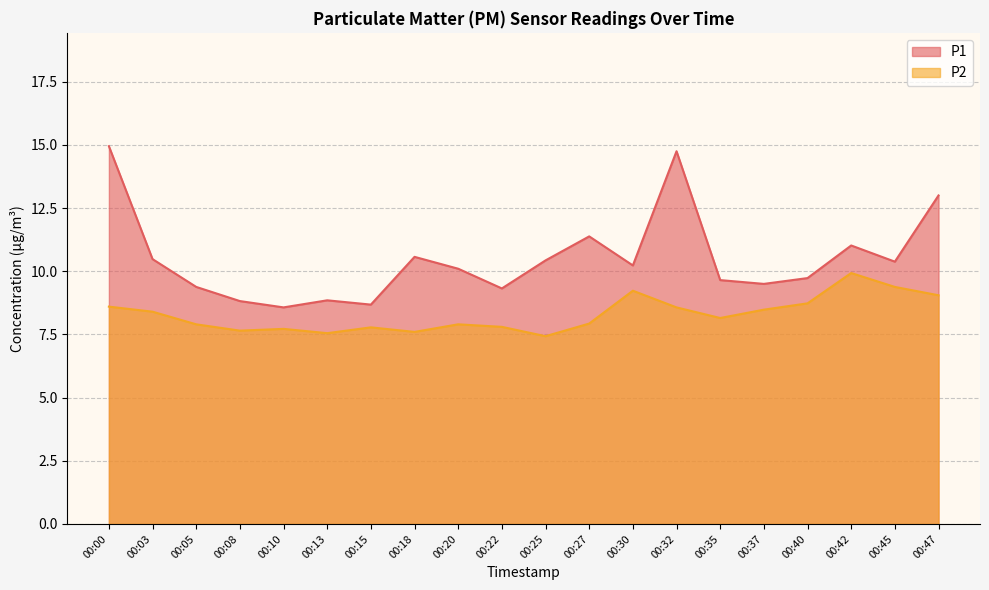

The P2 series shows 8.4 at 00:03. True or false?

True